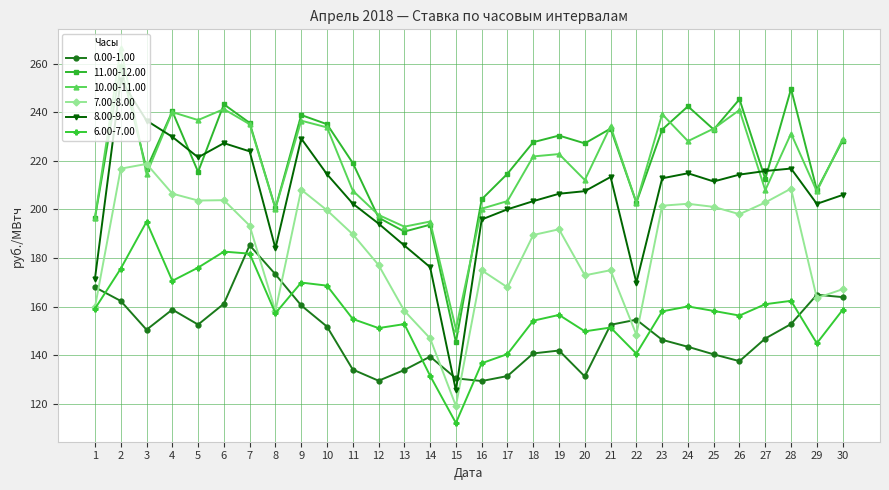

Is it true that 8.00-9.00 equals 216.8 at 28?

True